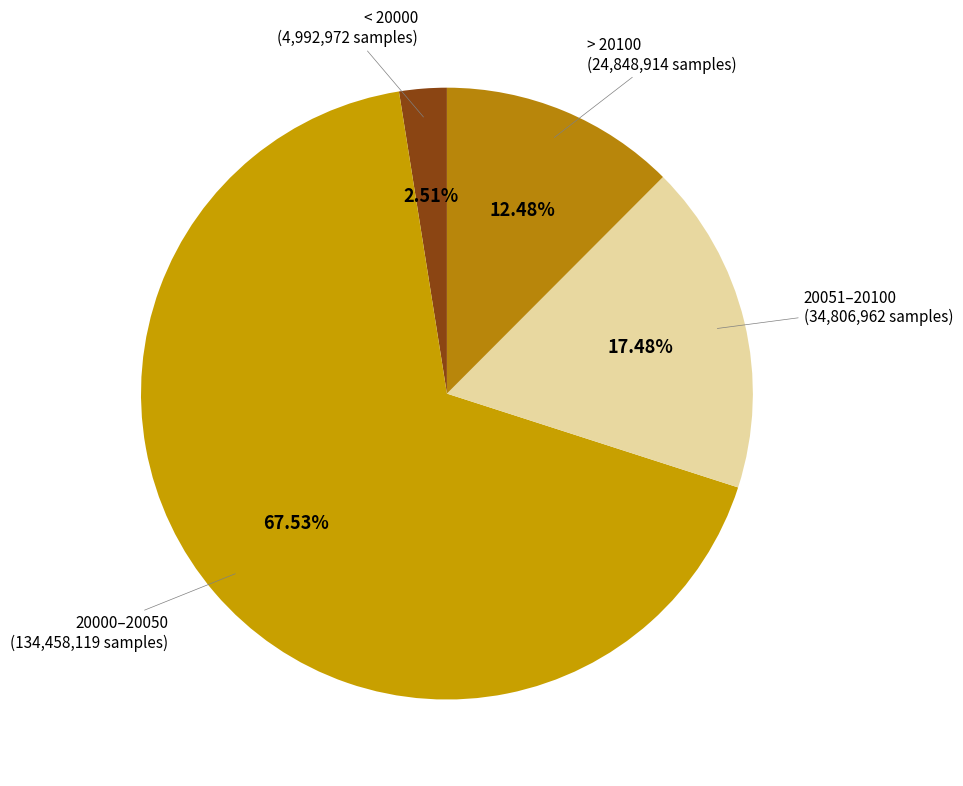

How many slices are in this pie chart?

4